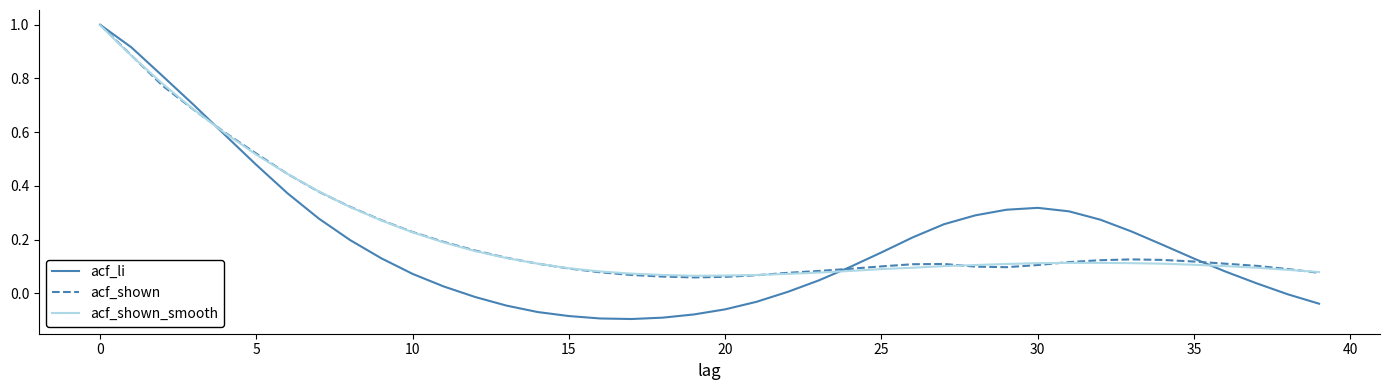

Which series has the widest spread of values?

acf_li